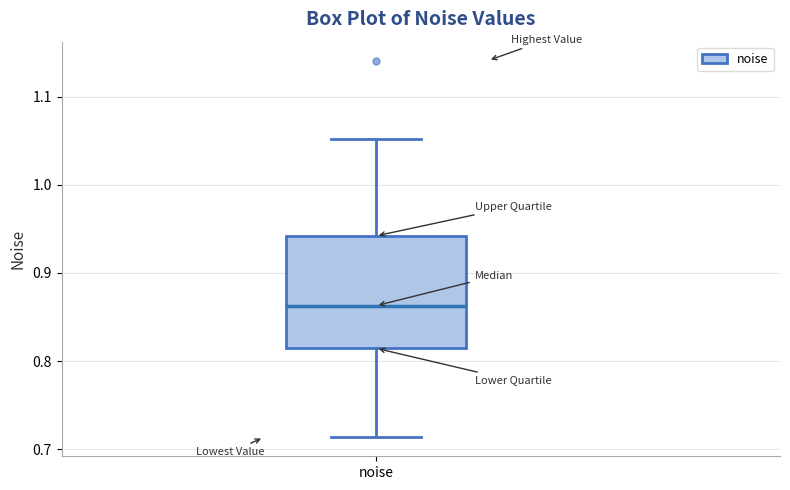

Where is the lower edge of the box for noise on the y-axis? The values are not printed on the chart, so give them approximately, as read against the axis.

0.81